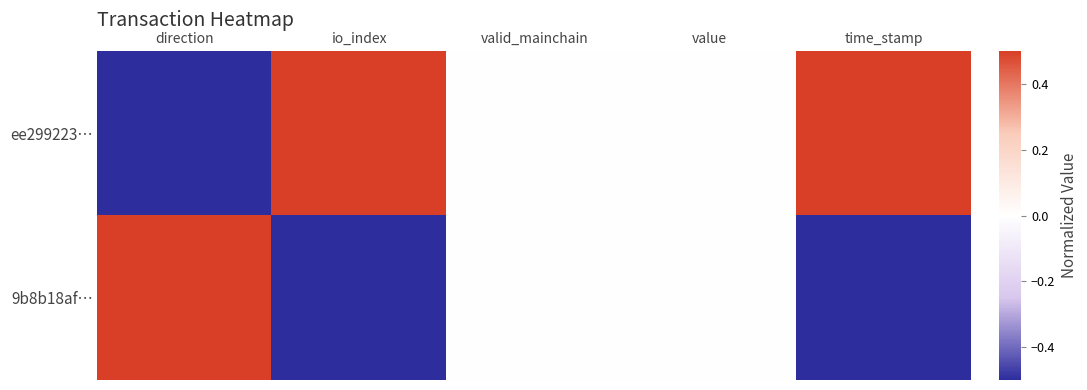

At valid_mainchain, list the series in order from largest to smallest.

ee299223…, 9b8b18af…